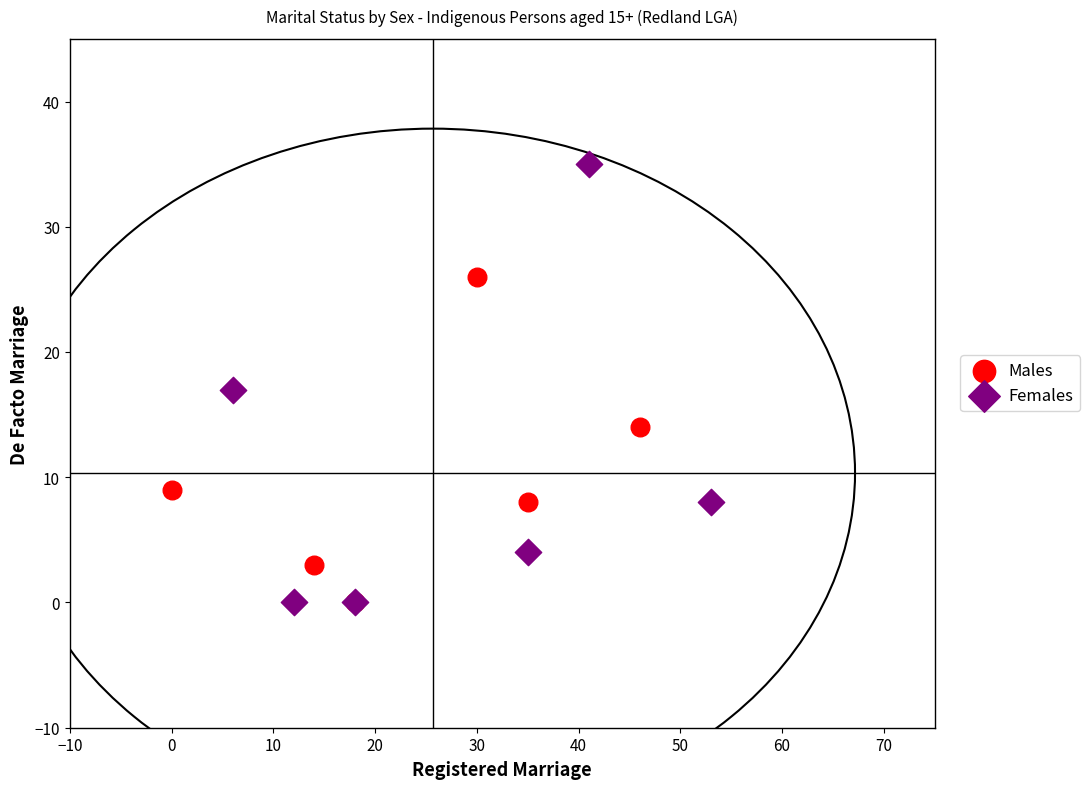

Which series contains the highest Y value?

Females